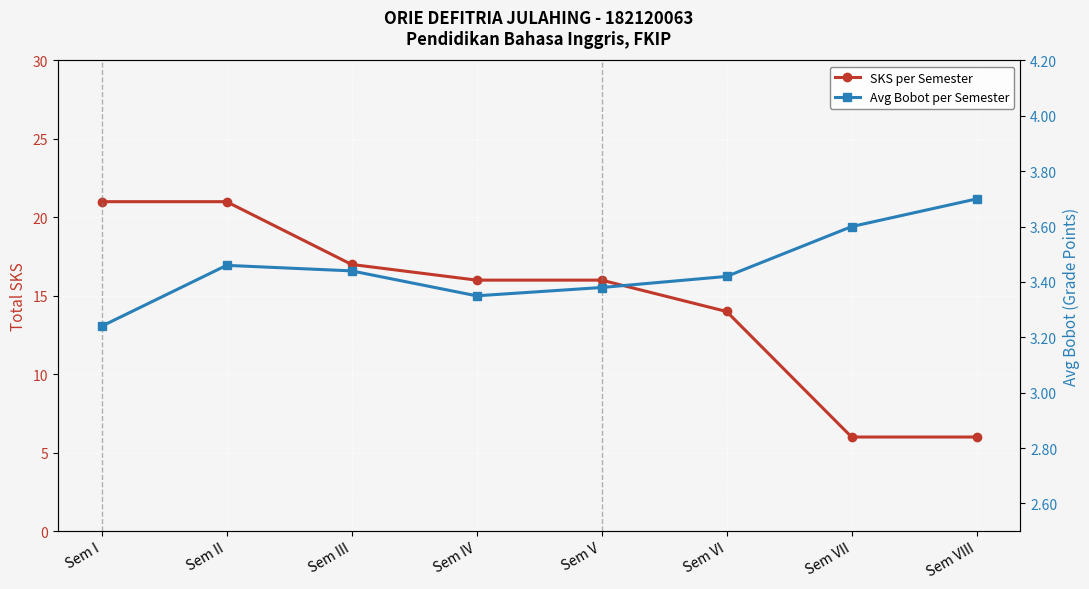

Reading left to right, what are all the values shown in this chart?

SKS per Semester: Sem I=21.0	Sem II=21.0	Sem III=17.0	Sem IV=16.0	Sem V=16.0	Sem VI=14.0	Sem VII=6.0	Sem VIII=6.0
Avg Bobot per Semester: Sem I=3.2	Sem II=3.5	Sem III=3.4	Sem IV=3.4	Sem V=3.4	Sem VI=3.4	Sem VII=3.6	Sem VIII=3.7